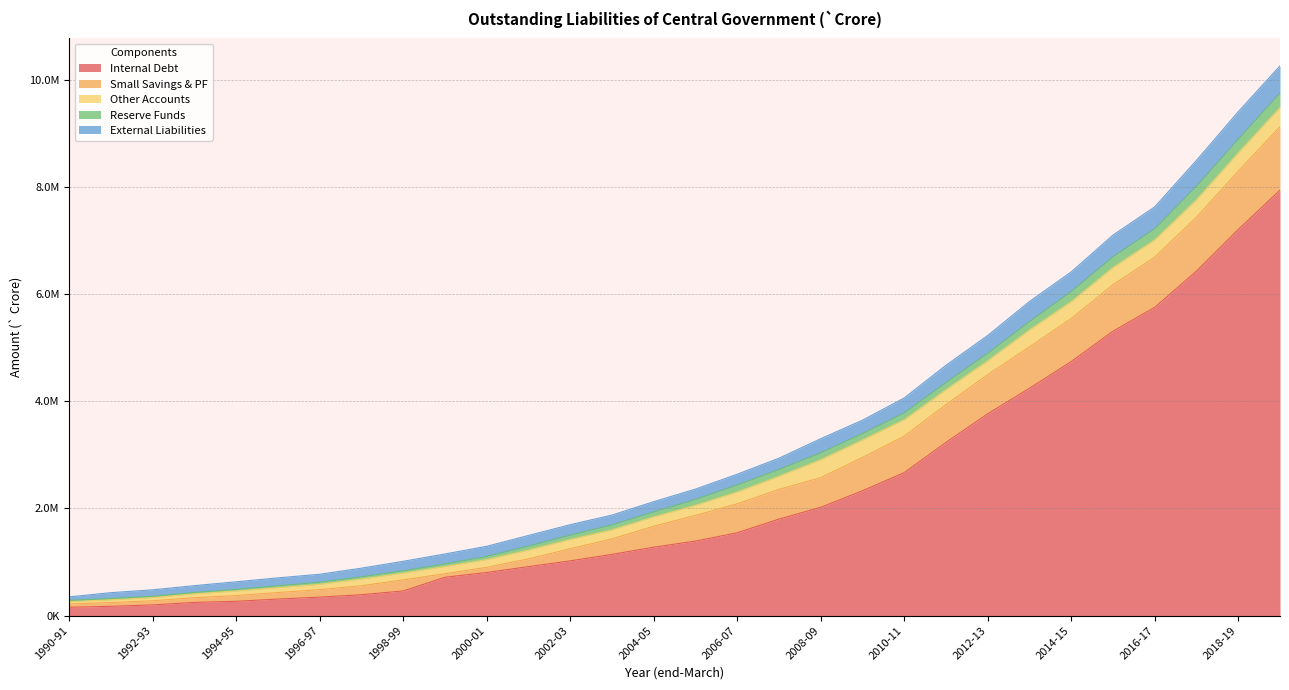

Reading left to right, what are all the values shown in this chart?

Internal Debt: 1990-91=154004.0	1991-92=172750.0	1992-93=199100.0	1993-94=245712.0	1994-95=266467.0	1995-96=307869.0	1996-97=344476.0	1997-98=388998.0	1998-99=459696.0	1999-00=714254.0	2000-01=803698.0	2001-02=913061.0	2002-03=1020689.0	2003-04=1141706.0	2004-05=1275971.0	2005-06=1389758.0	2006-07=1544975.0	2007-08=1799651.0	2008-09=2019841.0	2009-10=2328339.0	2010-11=2667115.0	2011-12=3230622.0	2012-13=3764566.0	2013-14=4240766.9	2014-15=4738291.0	2015-16=5304835.4	2016-17=5750876.0	2017-18=6425537.0	2018-19=7201803.0	2019-20=7937030.0
Small Savings & PF: 1990-91=61771.0	1991-92=69682.0	1992-93=77005.0	1993-94=87877.0	1994-95=106435.0	1995-96=121425.0	1996-97=138955.0	1997-98=167780.0	1998-99=206458.0	1999-00=66406.0	2000-01=96343.0	2001-02=144511.0	2002-03=226400.0	2003-04=288378.0	2004-05=390477.0	2005-06=479761.0	2006-07=539450.0	2007-08=553620.0	2008-09=553518.0	2009-10=620627.0	2010-11=680561.0	2011-12=704762.0	2012-13=731409.0	2013-14=772608.9	2014-15=802229.6	2015-16=868561.2	2016-17=936137.0	2017-18=1006422.0	2018-19=1089320.0	2019-20=1182315.0
Other Accounts: 1990-91=45336.0	1991-92=51818.0	1992-93=59797.0	1993-94=72478.0	1994-95=85787.0	1995-96=92010.0	1996-97=100088.0	1997-98=124087.0	1998-99=126802.0	1999-00=134425.0	2000-01=144020.0	2001-02=164157.0	2002-03=172374.0	2003-04=168094.0	2004-05=174107.0	2005-06=186921.0	2006-07=220160.0	2007-08=245081.0	2008-09=334091.0	2009-10=327457.0	2010-11=304697.0	2011-12=277903.6	2012-13=257424.0	2013-14=315420.8	2014-15=315629.6	2015-16=319800.0	2016-17=321856.8	2017-18=324632.0	2018-19=341206.0	2019-20=359039.0
Reserve Funds: 1990-91=21922.0	1991-92=23464.0	1992-93=23753.0	1993-94=24556.0	1994-95=28993.0	1995-96=33680.0	1996-97=37919.0	1997-98=42097.0	1998-99=41595.0	1999-00=47508.0	2000-01=58535.0	2001-02=73133.0	2002-03=80126.0	2003-04=92376.0	2004-05=92989.0	2005-06=109462.0	2006-07=131295.0	2007-08=127043.0	2008-09=128682.0	2009-10=119453.0	2010-11=128762.0	2011-12=133876.5	2012-13=139904.0	2013-14=156051.1	2014-15=188857.0	2015-16=198512.5	2016-17=208099.5	2017-18=252758.0	2018-19=254191.0	2019-20=267026.0
External Liabilities: 1990-91=66314.0	1991-92=109677.0	1992-93=120979.0	1993-94=127798.0	1994-95=142514.0	1995-96=148398.0	1996-97=149564.0	1997-98=161418.0	1998-99=177934.0	1999-00=186791.0	2000-01=189990.0	2001-02=199639.0	2002-03=196067.0	2003-04=184177.0	2004-05=191182.0	2005-06=194070.0	2006-07=201199.0	2007-08=210086.0	2008-09=263976.0	2009-10=249288.0	2010-11=278455.0	2011-12=322890.0	2012-13=332004.0	2013-14=374484.0	2014-15=366193.0	2015-16=406589.0	2016-17=408108.3	2017-18=483005.0	2018-19=512641.0	2019-20=509689.0